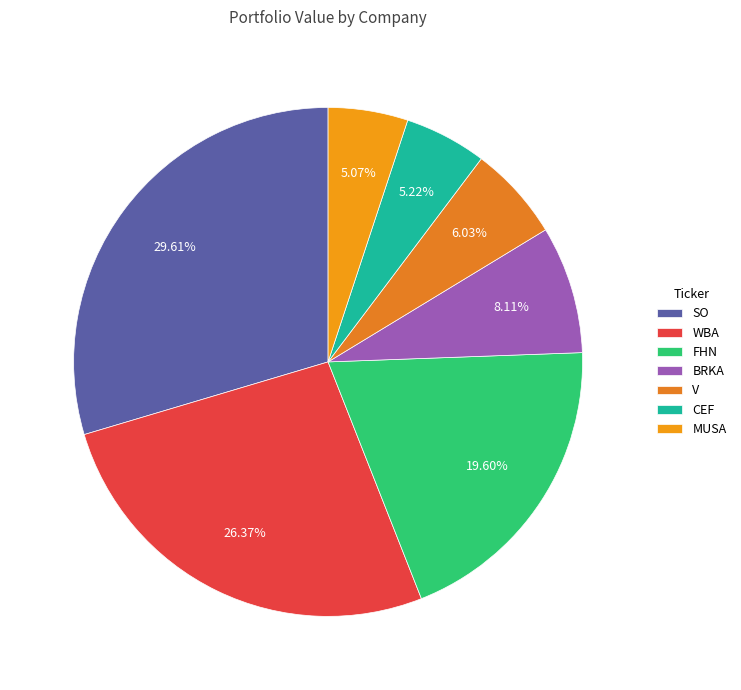

To the nearest percent, what is the difference between the largest and smallest slice percentages?

25%